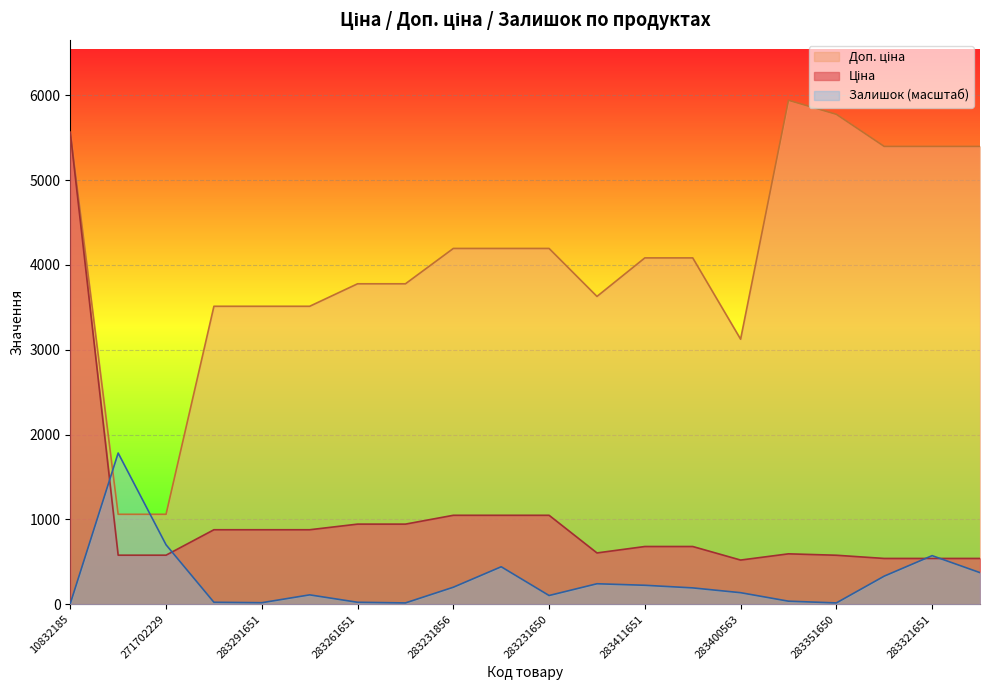

Reading left to right, what are all the values shown in this chart?

Ціна: 5560.3	578.1	578.1	878.0	878.0	878.0	944.2	944.2	1048.4	1048.4	1048.4	604.6	680.4	680.4	520.6	594.0	577.4	539.6	539.6	539.6
Доп. ціна: 5560.3	1060.0	1060.0	3511.9	3511.9	3511.9	3777.0	3777.0	4193.5	4193.5	4193.5	3627.9	4082.3	4082.3	3123.8	5940.0	5774.3	5395.7	5395.7	5395.7
Залишок: 7.7	1782.0	701.0	23.1	18.0	110.4	23.1	15.4	200.3	441.6	102.7	241.4	223.4	192.6	136.1	35.9	15.4	331.2	572.6	372.3